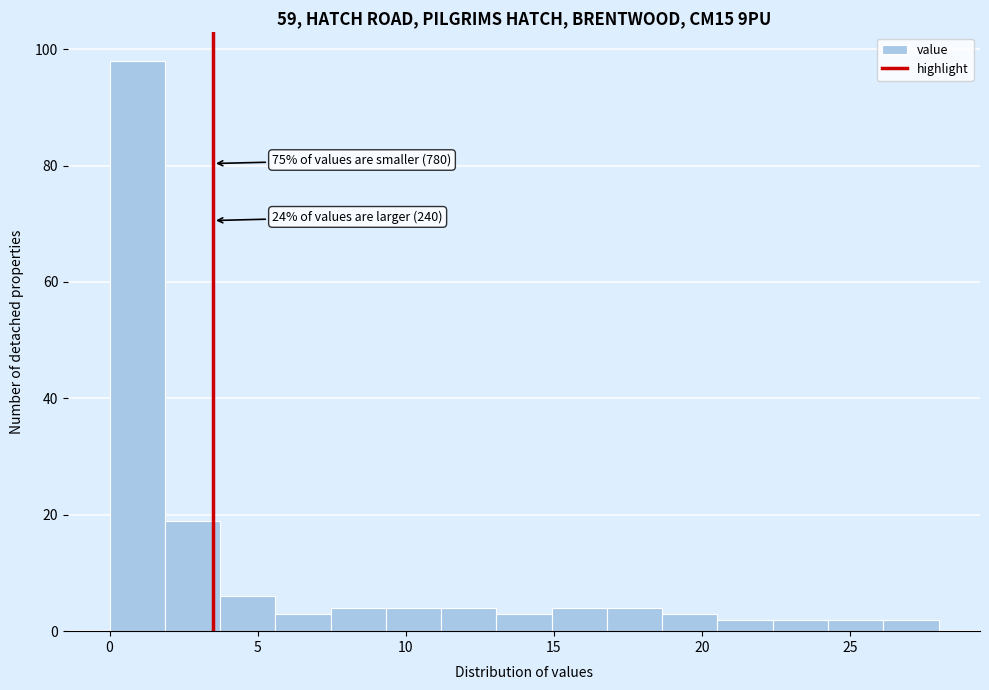

Around what value on the x-axis is the tallest bar? Give the approximate position of its centre, as read against the axis.

1.0